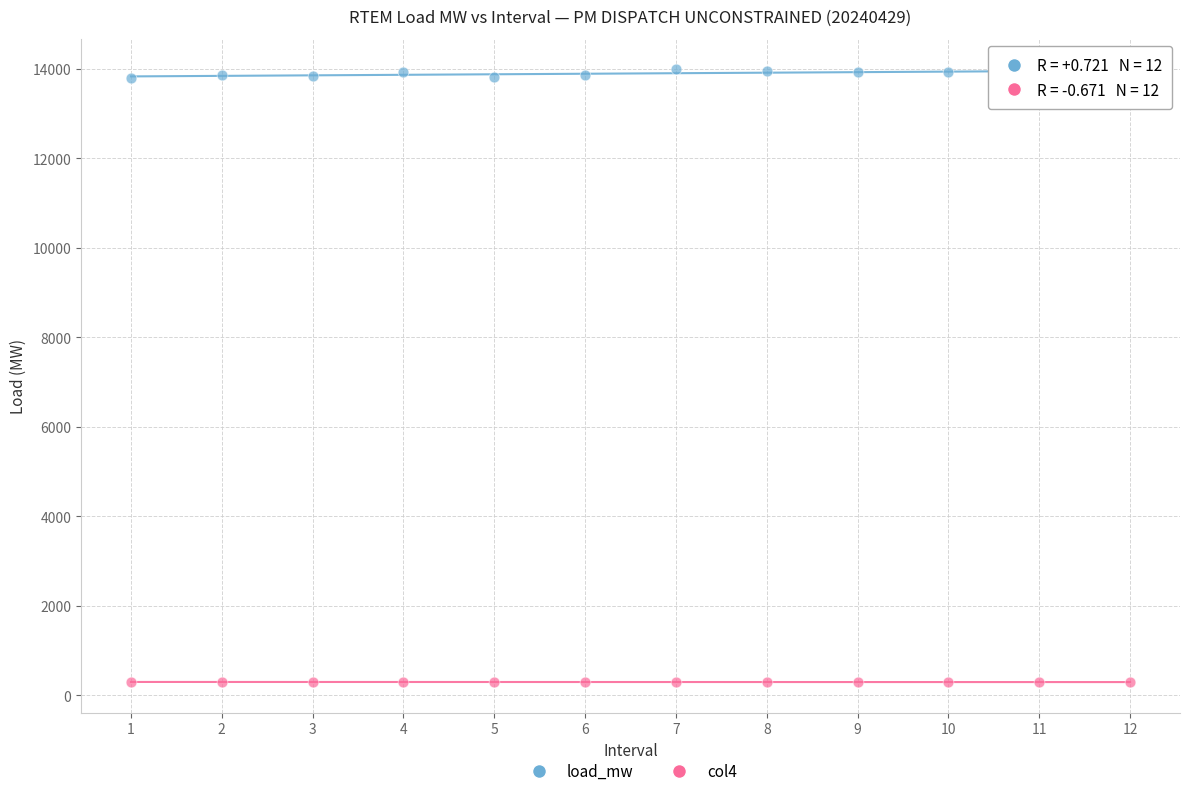

Which series contains the lowest Y value?

col4